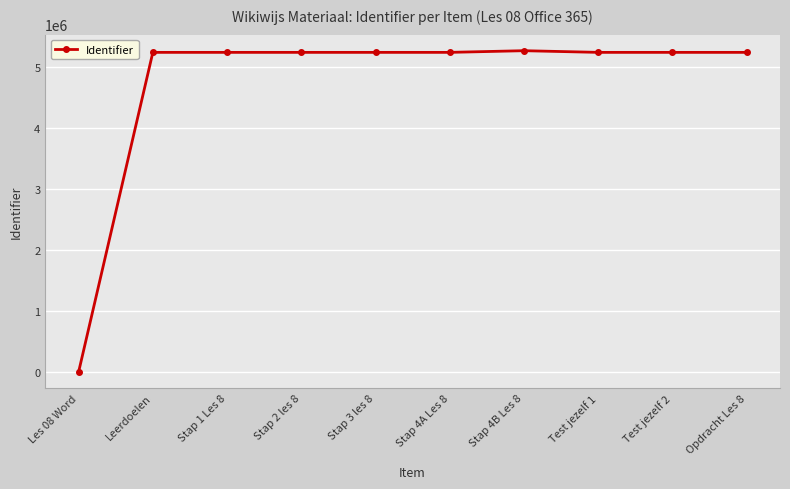

What is the ratio of the value at Stap 4A Les 8 to the value at Stap 2 les 8?

1.0